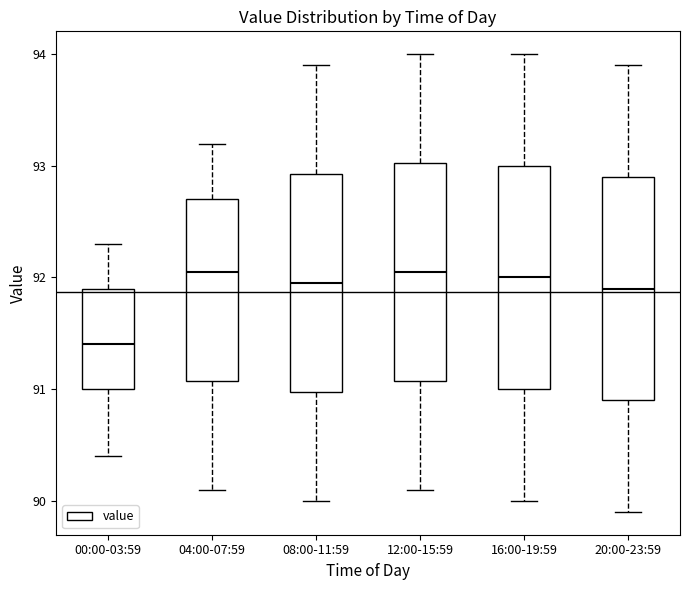

Reading left to right, transcribe this box plot: for each box, give where its median line is, the range the box spans, and where its two whiskers end, as read against the y-axis. The values are not printed on the chart, so give them approximately, as read against the axis.

00:00-03:59: median 91.4, box 91.0 to 91.9, whiskers 90.4 to 92.3
04:00-07:59: median 92.1, box 91.1 to 92.7, whiskers 90.1 to 93.2
08:00-11:59: median 92.0, box 91.0 to 92.9, whiskers 90.0 to 93.9
12:00-15:59: median 92.1, box 91.1 to 93.0, whiskers 90.1 to 94.0
16:00-19:59: median 92.0, box 91.0 to 93.0, whiskers 90.0 to 94.0
20:00-23:59: median 91.9, box 90.9 to 92.9, whiskers 89.9 to 93.9